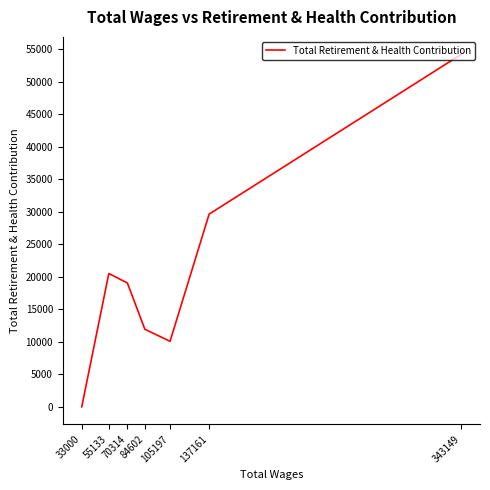

Approximately how many times larger is the value at 70314 compared to 343149?

0.4